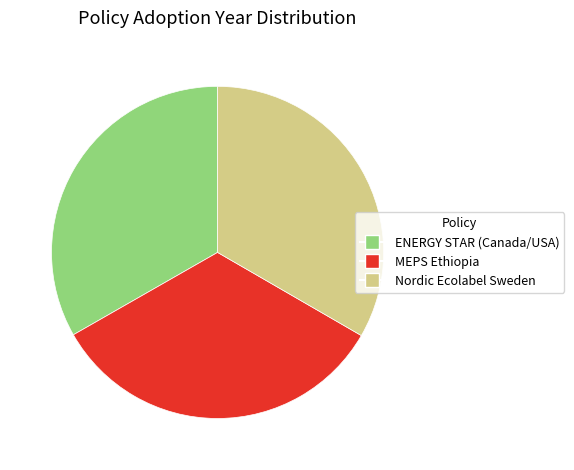

Is there a majority slice in this chart?

No